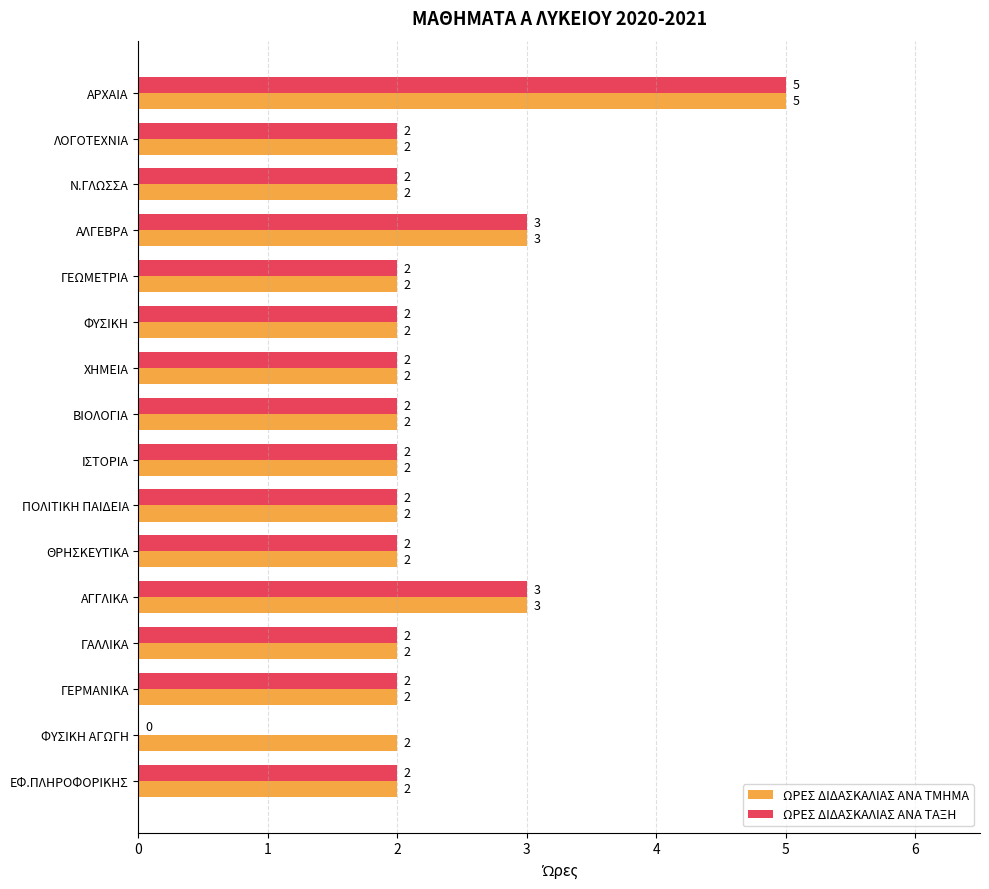

Which series has the largest total across all categories?

ΩΡΕΣ ΔΙΔΑΣΚΑΛΙΑΣ ΑΝΑ ΤΜΗΜΑ